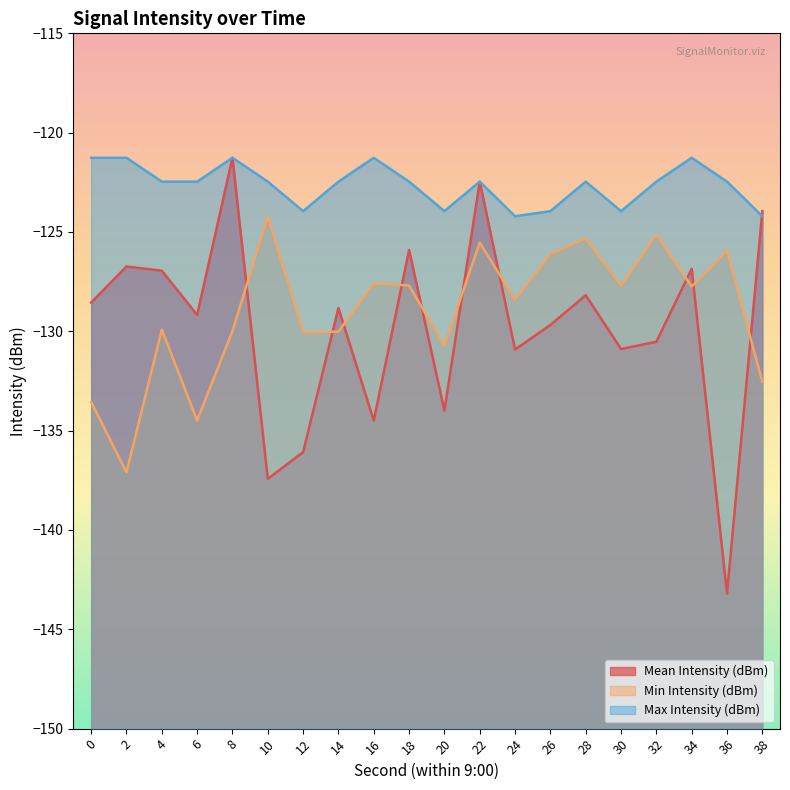

Reading left to right, extract all data points from this chart.

Mean Intensity (dBm): 0=-128.6	2=-126.7	4=-127.0	6=-129.2	8=-121.3	10=-137.4	12=-136.1	14=-128.8	16=-134.5	18=-125.9	20=-134.0	22=-122.5	24=-130.9	26=-129.7	28=-128.2	30=-130.9	32=-130.5	34=-126.9	36=-143.2	38=-124.0
Min Intensity (dBm): 0=-133.6	2=-137.1	4=-129.9	6=-134.5	8=-130.0	10=-124.2	12=-130.1	14=-130.0	16=-127.6	18=-127.7	20=-130.7	22=-125.5	24=-128.4	26=-126.1	28=-125.3	30=-127.7	32=-125.1	34=-127.7	36=-125.9	38=-132.5
Max Intensity (dBm): 0=-121.3	2=-121.3	4=-122.5	6=-122.5	8=-121.3	10=-122.5	12=-124.0	14=-122.5	16=-121.3	18=-122.5	20=-124.0	22=-122.5	24=-124.2	26=-124.0	28=-122.5	30=-124.0	32=-122.5	34=-121.3	36=-122.5	38=-124.2